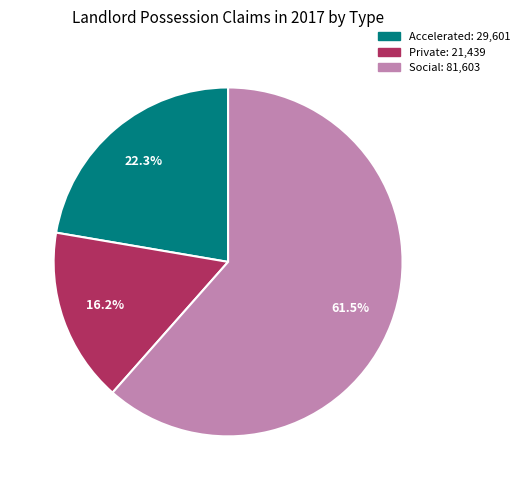

To the nearest percent, what percentage of the pie is Accelerated?

22%